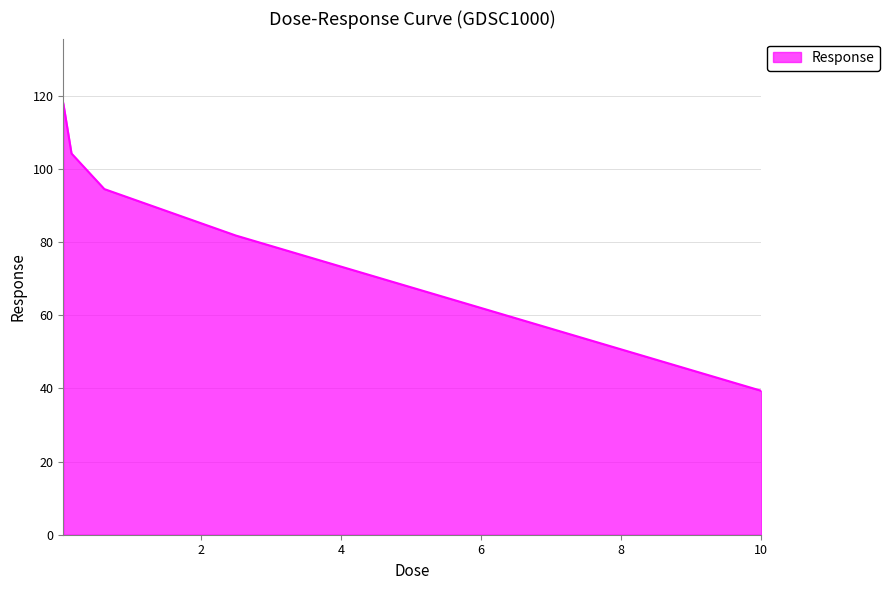

What is the average value?

87.6